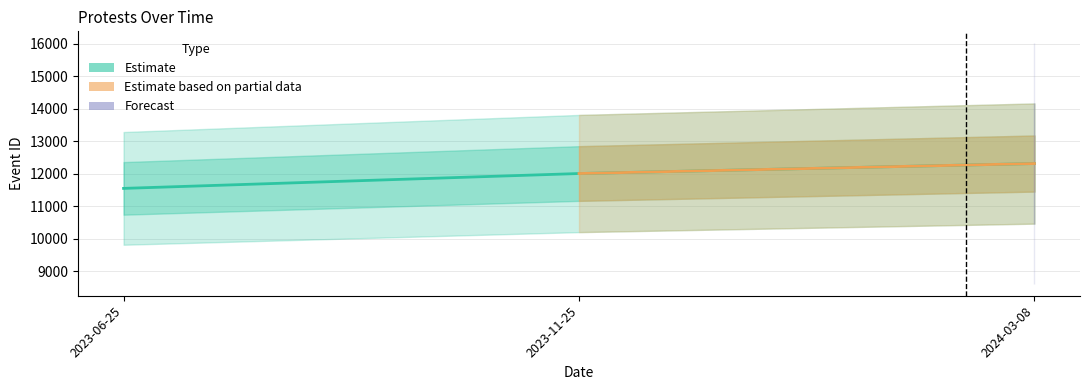

At which label does the data first exceed 12008?

2024-03-08